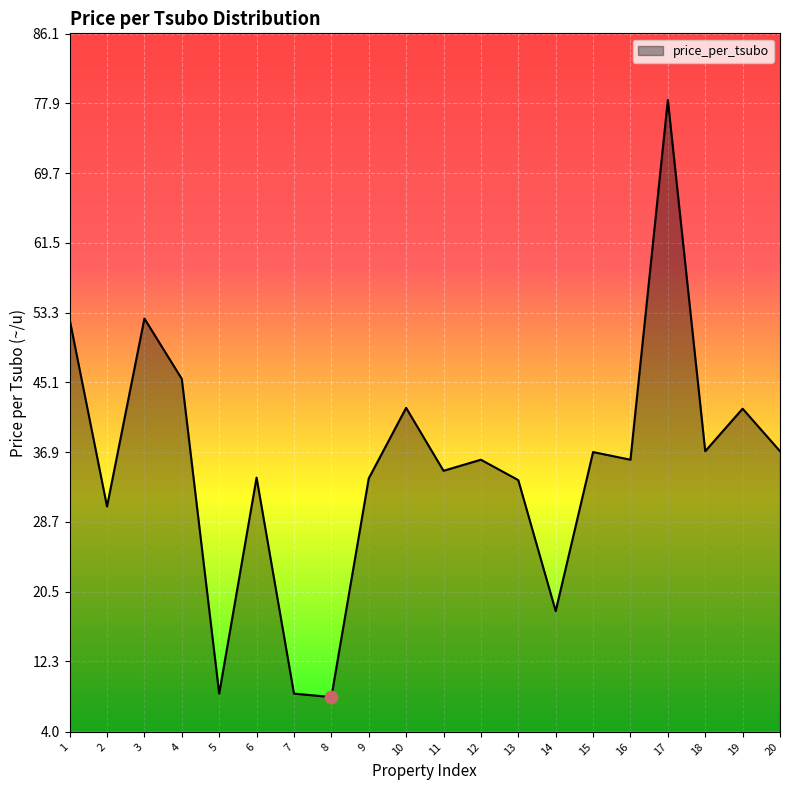

What is the change in value from 1 to 8?

-44.4